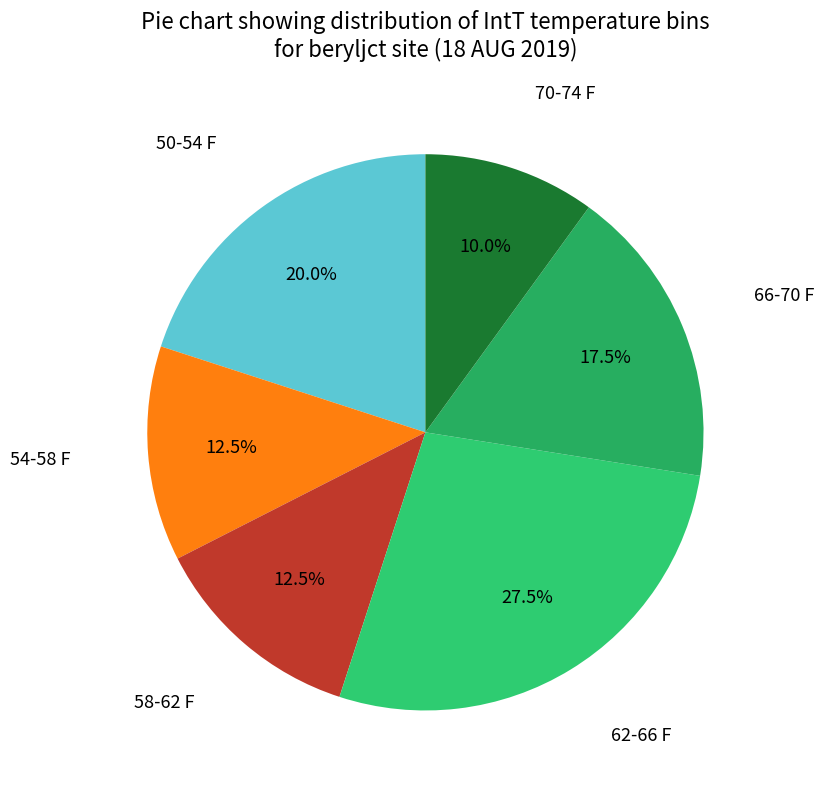

How many segments does this pie chart have?

6